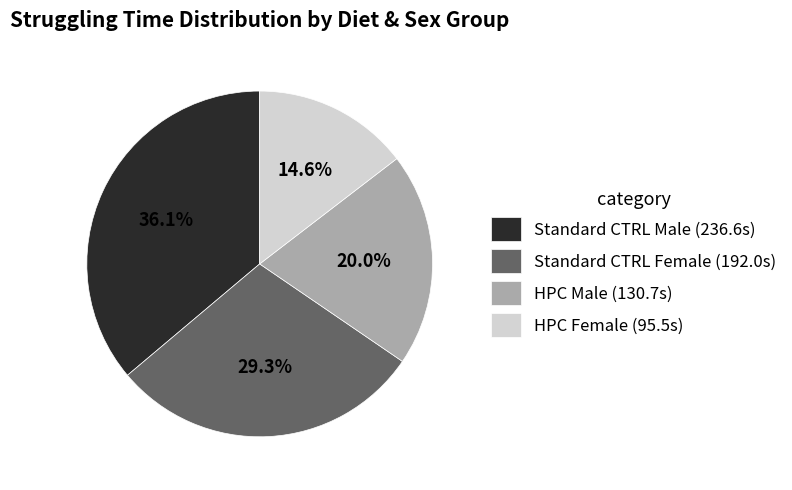

What percentage is the Standard CTRL Male slice, to the nearest percent?

36%